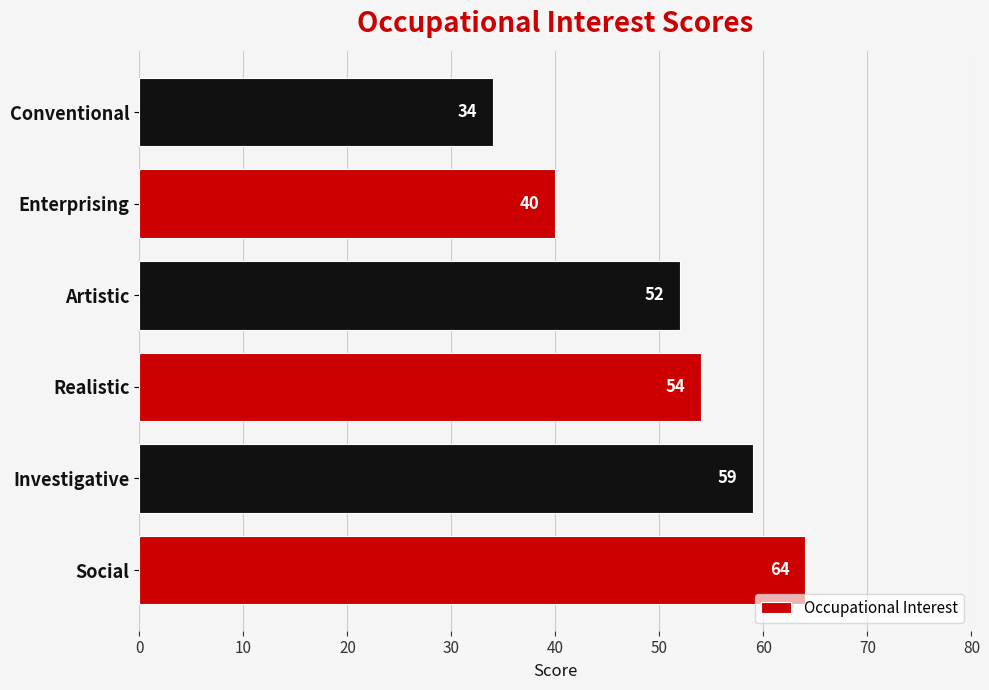

What is the minimum value shown in the chart?

34